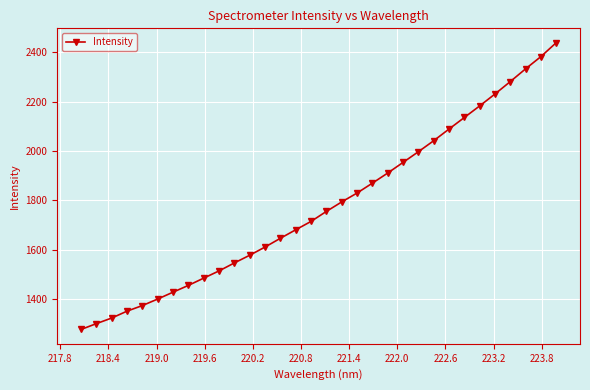

What is the value of the 12th point from the left?

1577.1